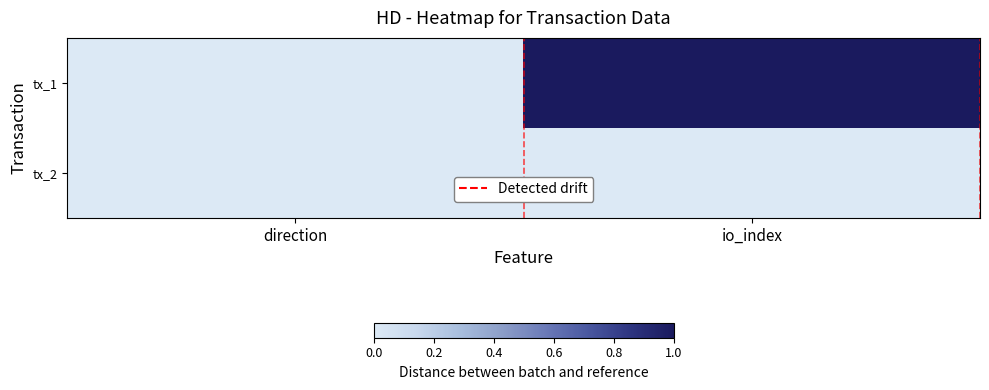

Reading left to right, list all the values displayed in this chart.

tx_1: direction=0.0	io_index=1.0
tx_2: direction=0.0	io_index=0.0